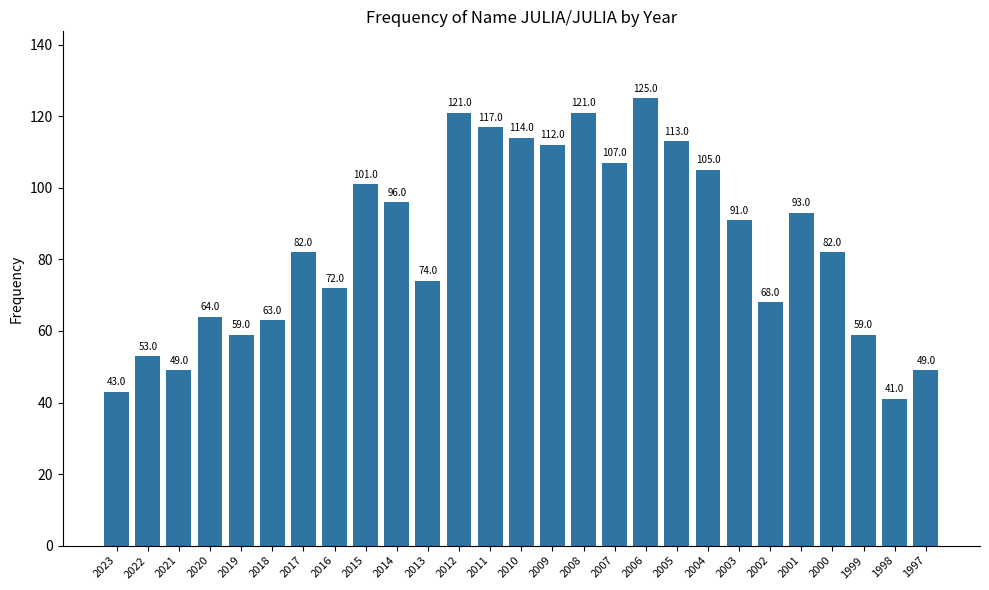

What is the difference between the maximum and minimum values?

84